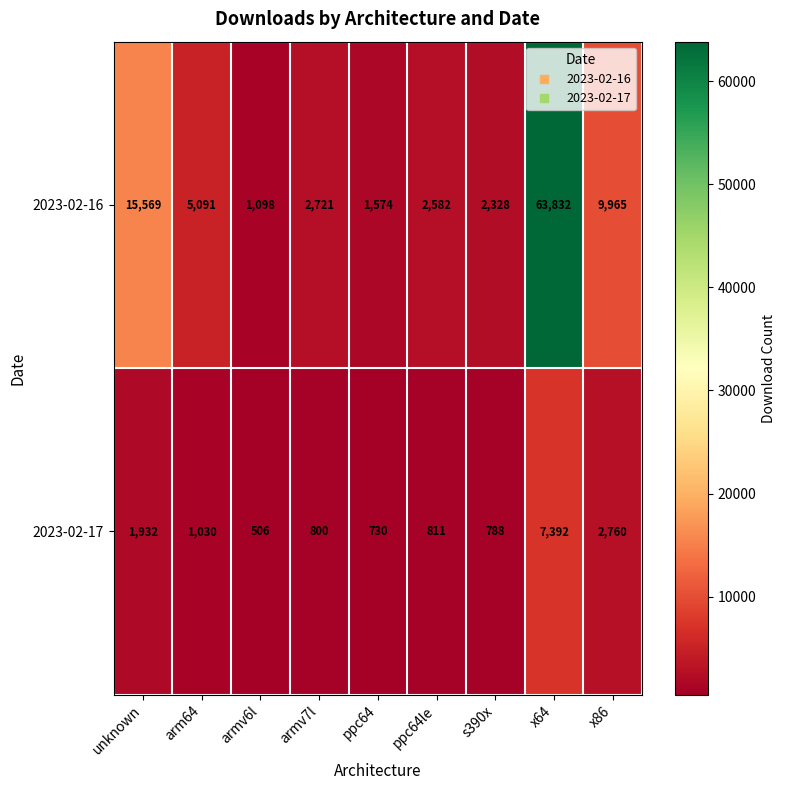

Which series has the widest spread of values?

2023-02-16